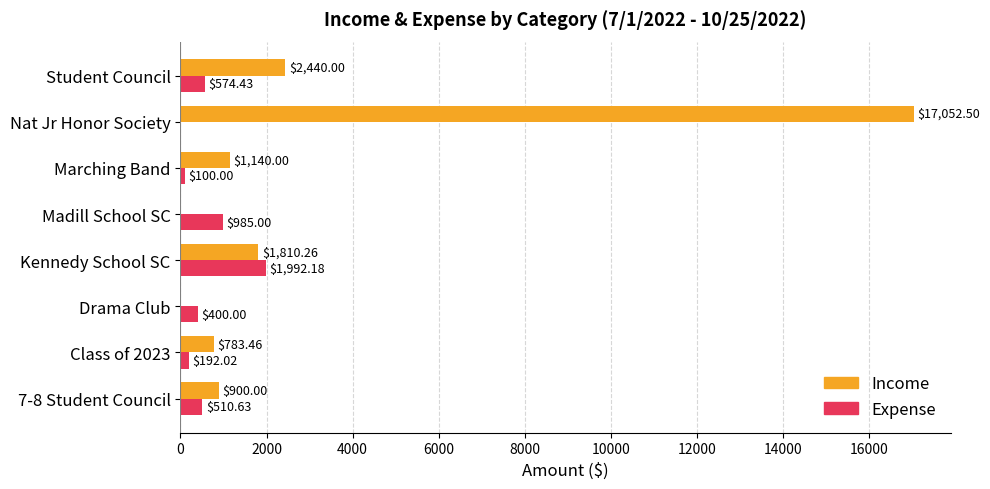

What are all the series names shown in the legend?

Income, Expense